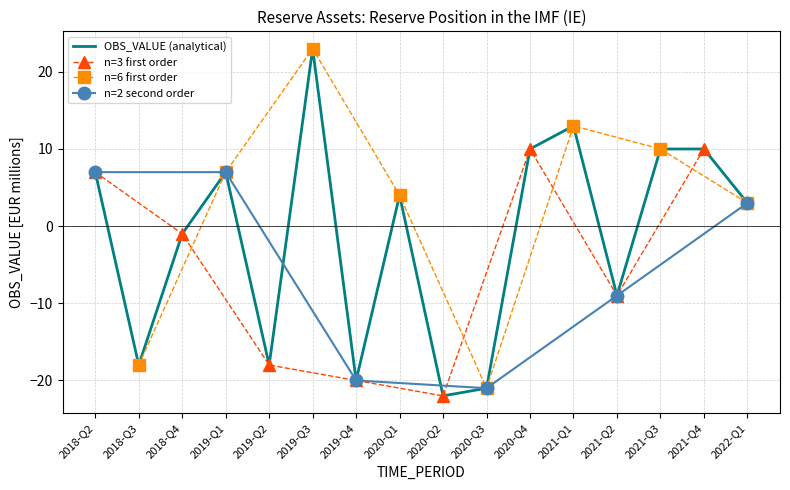

What position from the right is 2020-Q3?

7